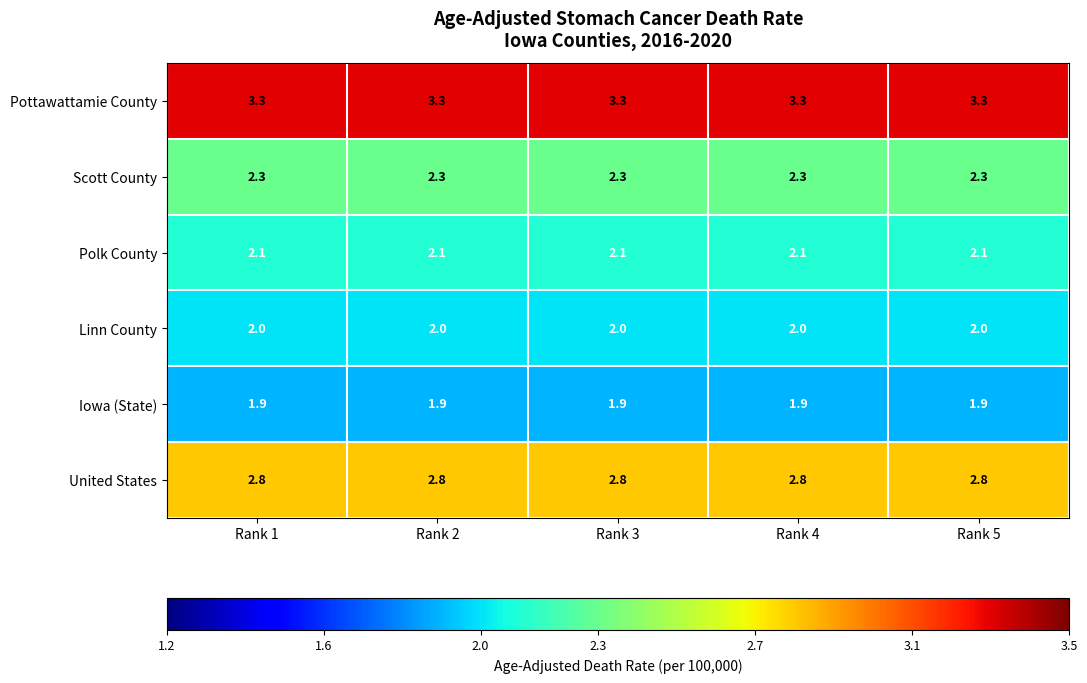

What is the average value of the Pottawattamie County series?

3.3